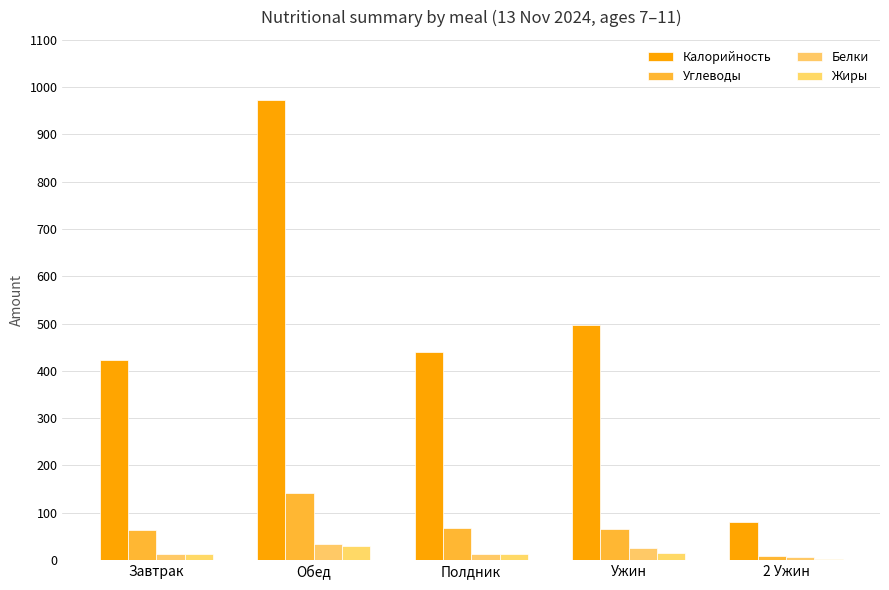

What is the difference between the highest and lowest values at Ужин?

481.9